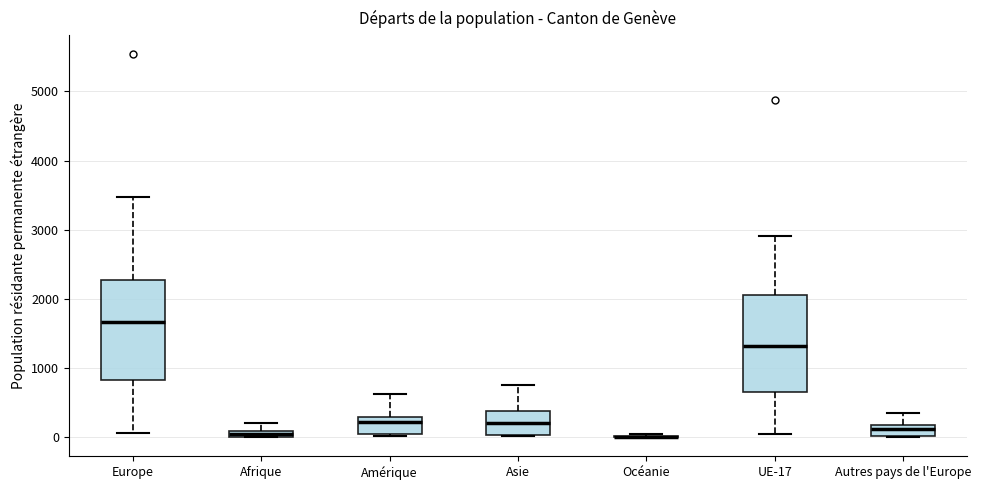

Where does the upper whisker of the box for Amérique end on the y-axis? The values are not printed on the chart, so give them approximately, as read against the axis.

600